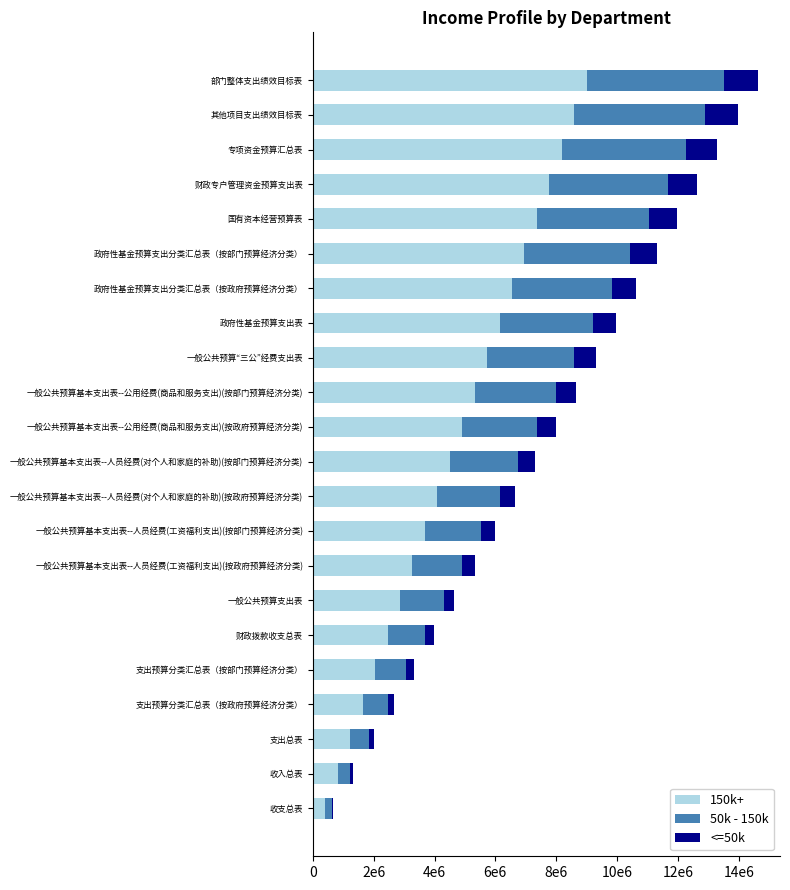

Reading right to left, extract all data points from this chart.

150k+: 9000000.0	8590909.1	8181818.2	7772727.3	7363636.4	6954545.5	6545454.5	6136363.6	5727272.7	5318181.8	4909090.9	4500000.0	4090909.1	3681818.2	3272727.3	2863636.4	2454545.5	2045454.5	1636363.6	1227272.7	818181.8	409090.9
50k - 150k: 4500000.0	4295454.5	4090909.1	3886363.6	3681818.2	3477272.7	3272727.3	3068181.8	2863636.4	2659090.9	2454545.5	2250000.0	2045454.5	1840909.1	1636363.6	1431818.2	1227272.7	1022727.3	818181.8	613636.4	409090.9	204545.5
<=50k: 1125000.0	1073863.6	1022727.3	971590.9	920454.5	869318.2	818181.8	767045.5	715909.1	664772.7	613636.4	562500.0	511363.6	460227.3	409090.9	357954.5	306818.2	255681.8	204545.5	153409.1	102272.7	51136.4